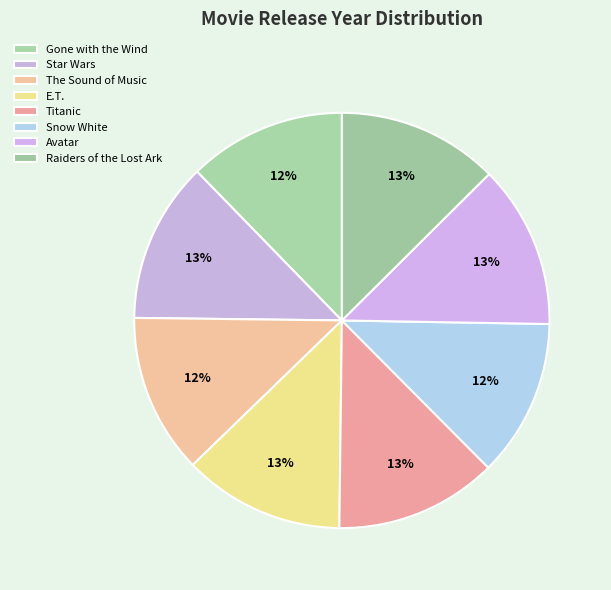

What percentage is the The Sound of Music slice, to the nearest percent?

12%